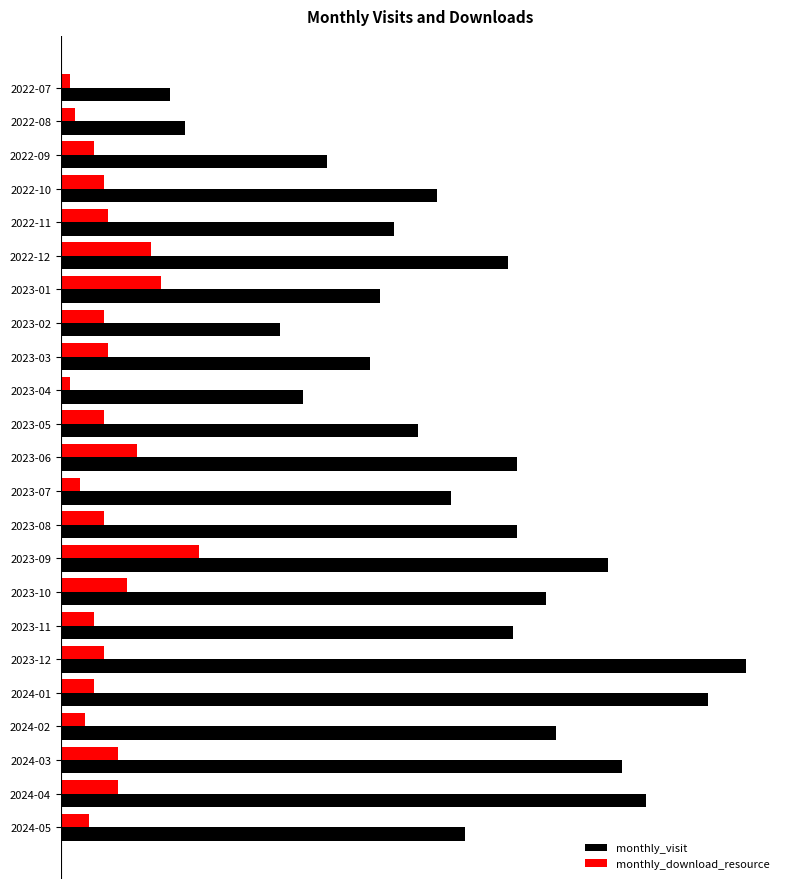

What is the highest value of the monthly_visit series?

144